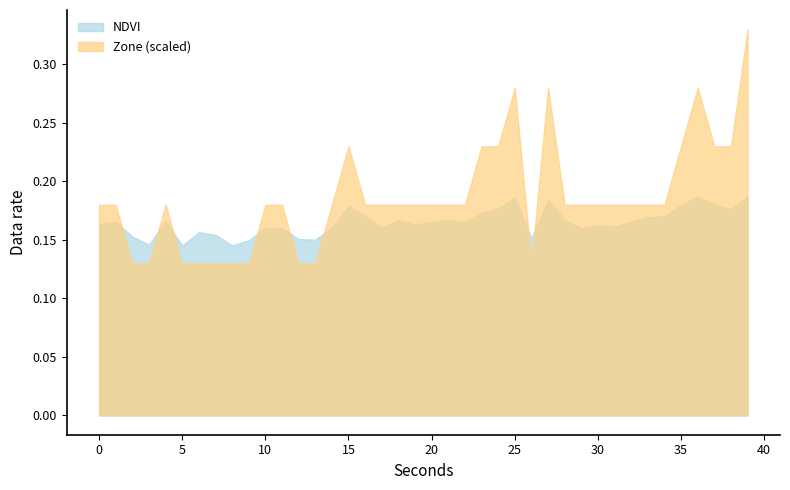

True or false: NDVI has more than 2 points higher than both neighbors.

True